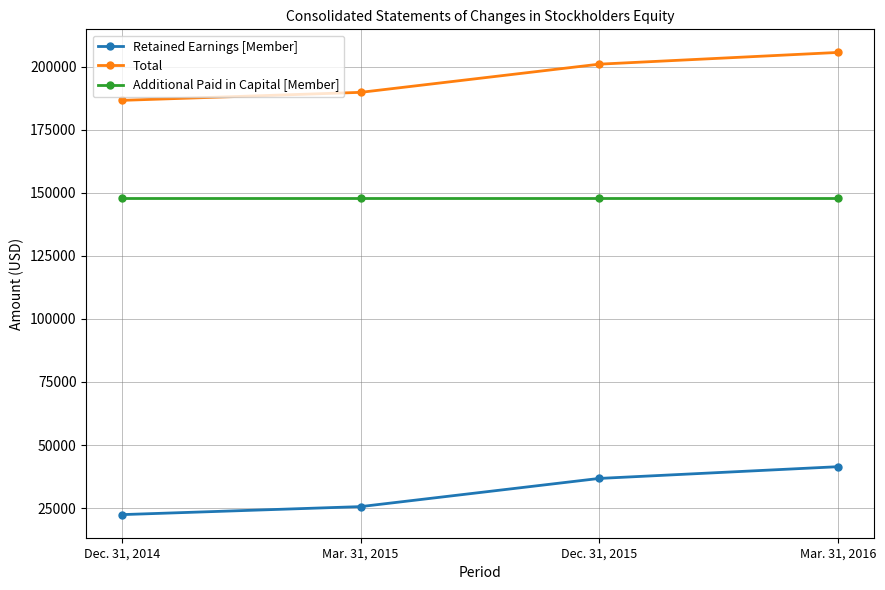

Which category has the highest value in the Retained Earnings [Member] series?

Mar. 31, 2016